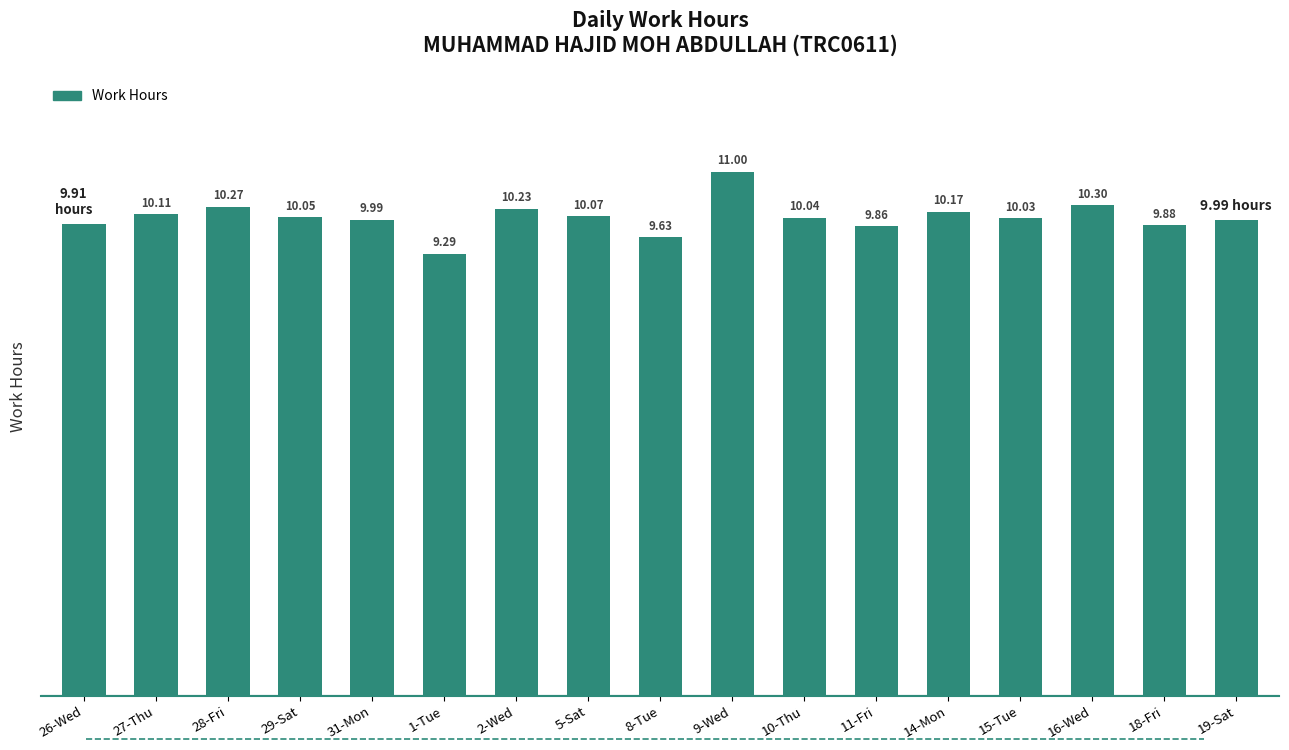

Which has a higher value, 31-Mon or 16-Wed?

16-Wed